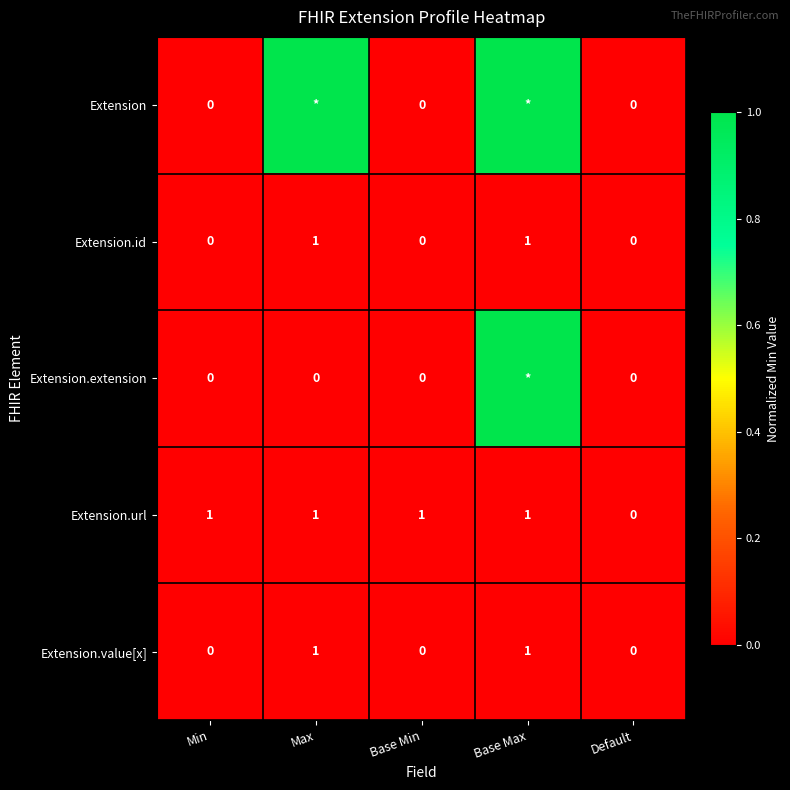

How many values in Extension.url are above zero?

4